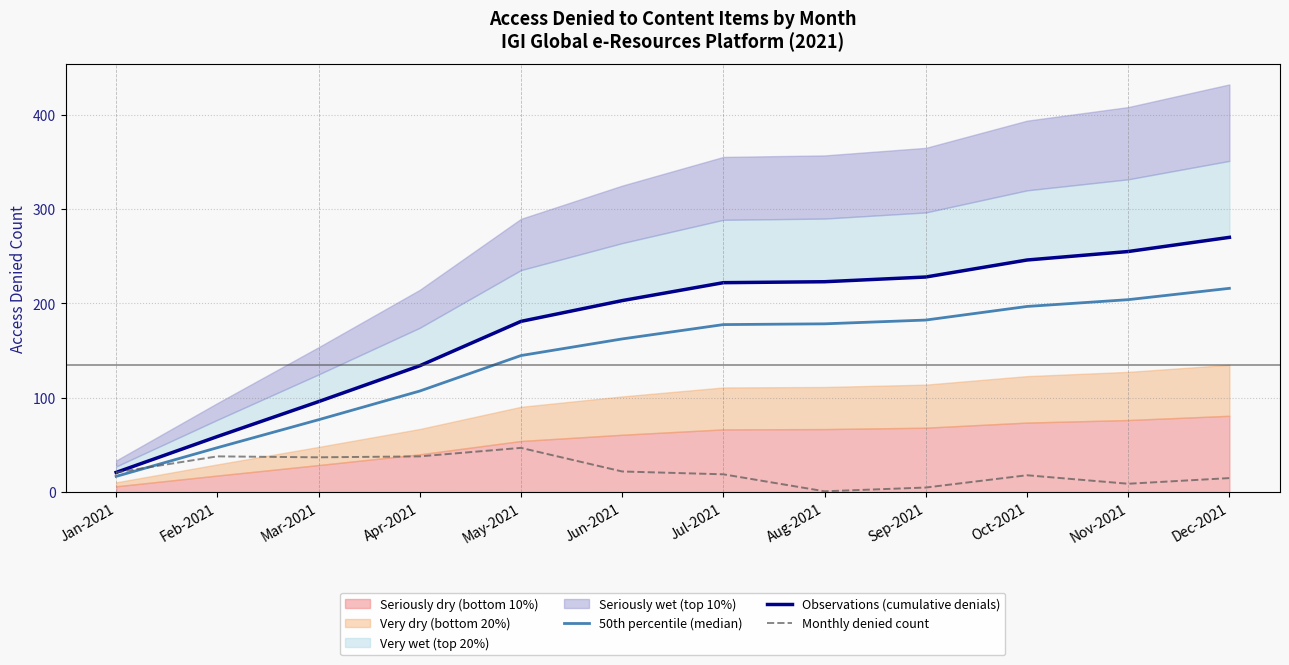

At which label is Monthly denied count closest to 24?

Jun-2021